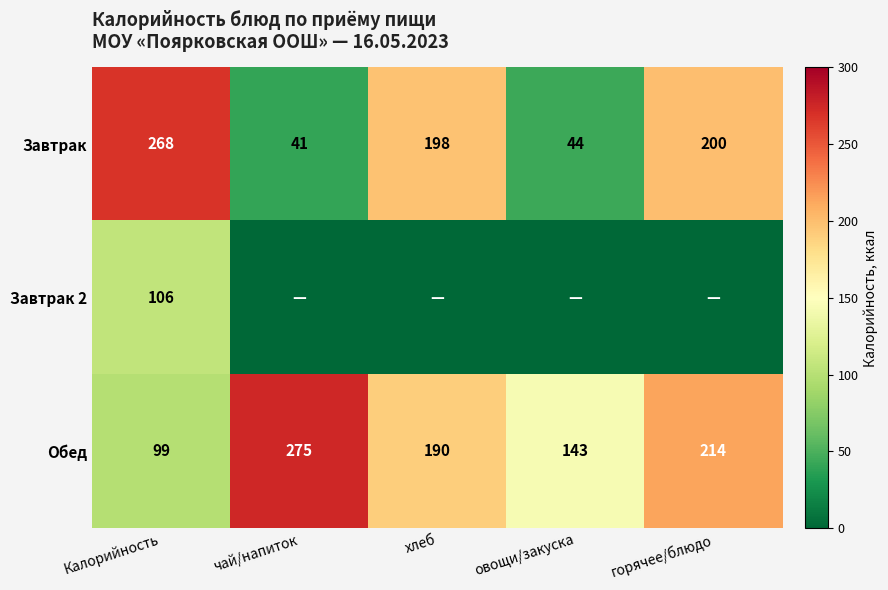

Read the Завтрак value at овощи/закуска, to the nearest 50.

50